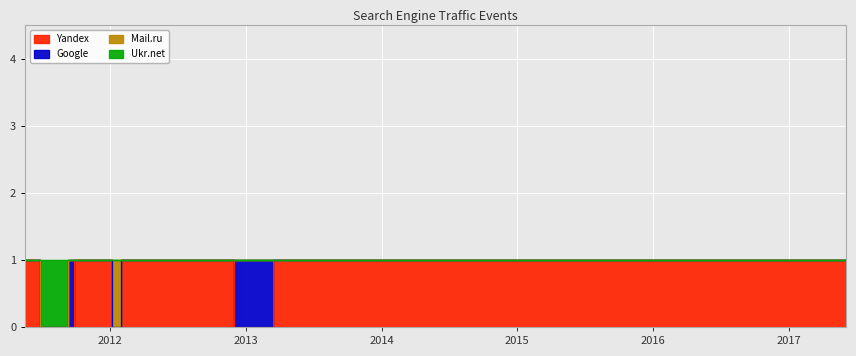

True or false: Yandex has a value of 2 at 2013-03-13.

False